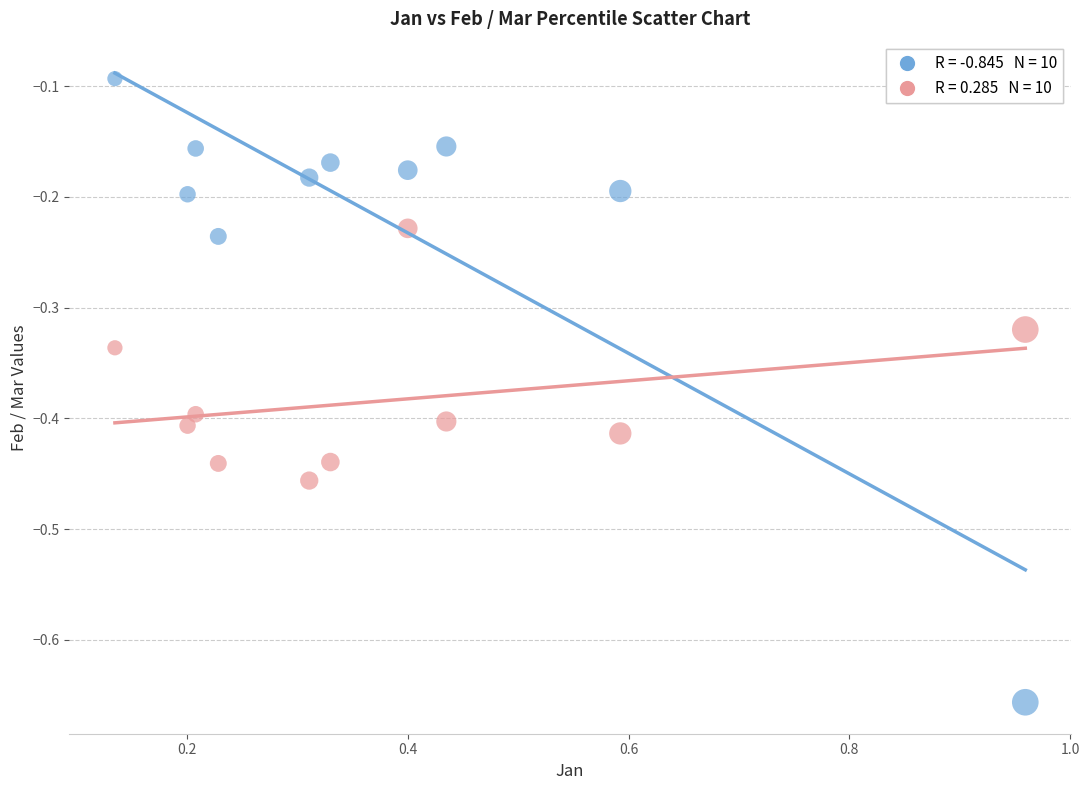

Across all data points, what is the range of X values (max minus min)?

0.8